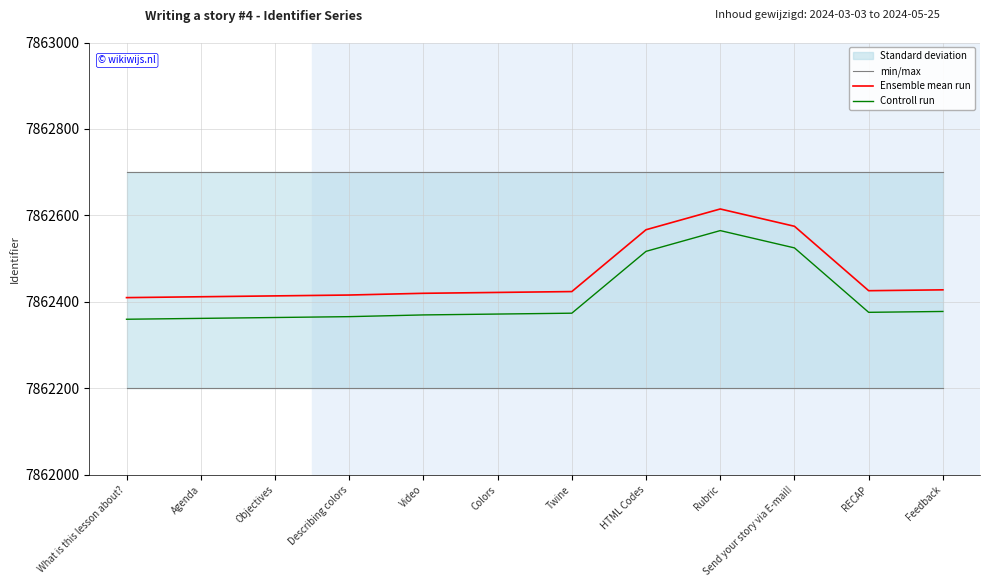

True or false: Controll run and min/max intersect in this chart.

False